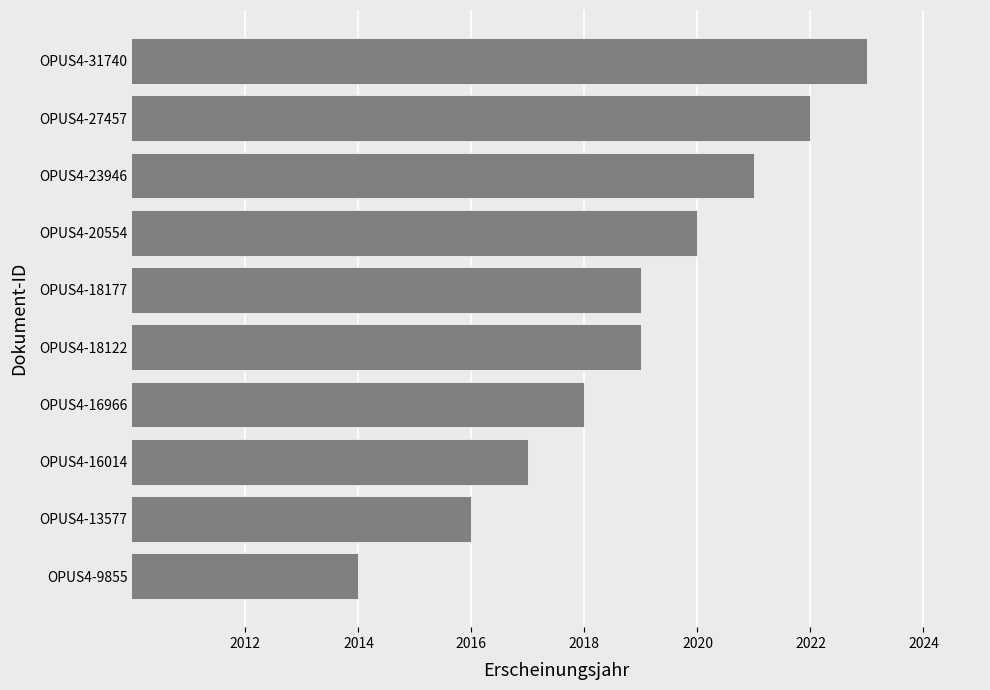

What is the sum of the values at OPUS4-9855 and OPUS4-31740?

4037